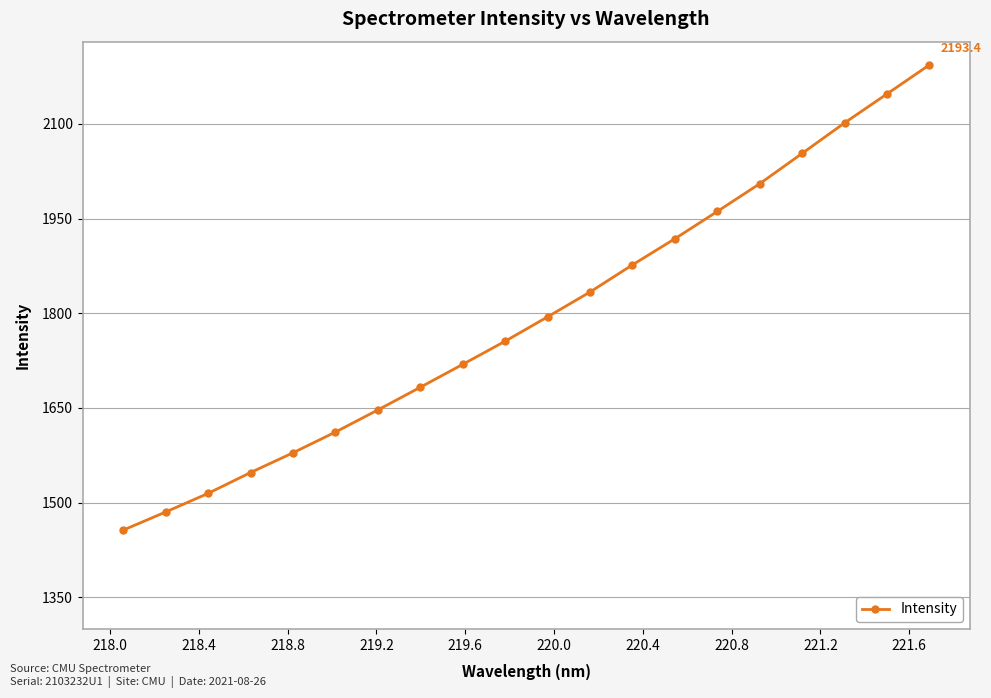

What is the value of the 6th point from the left?

1611.8